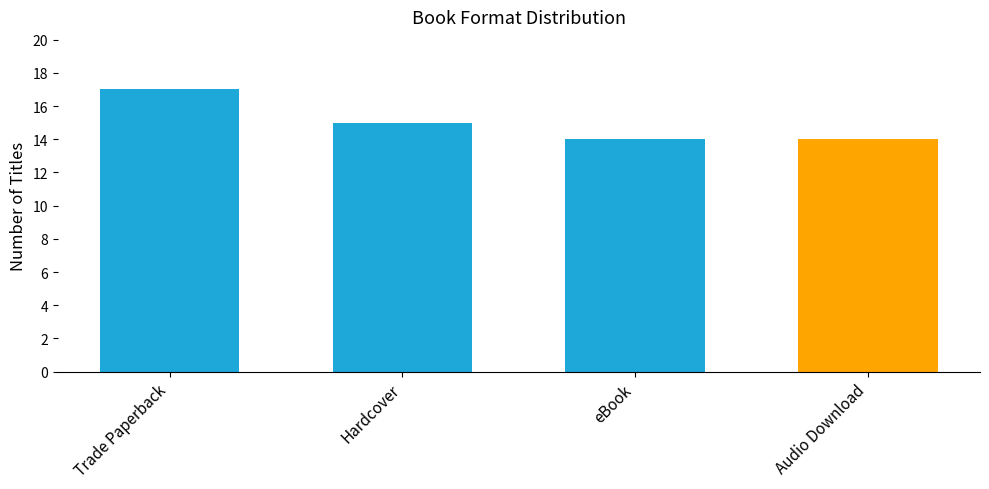

What position from the right is eBook?

2